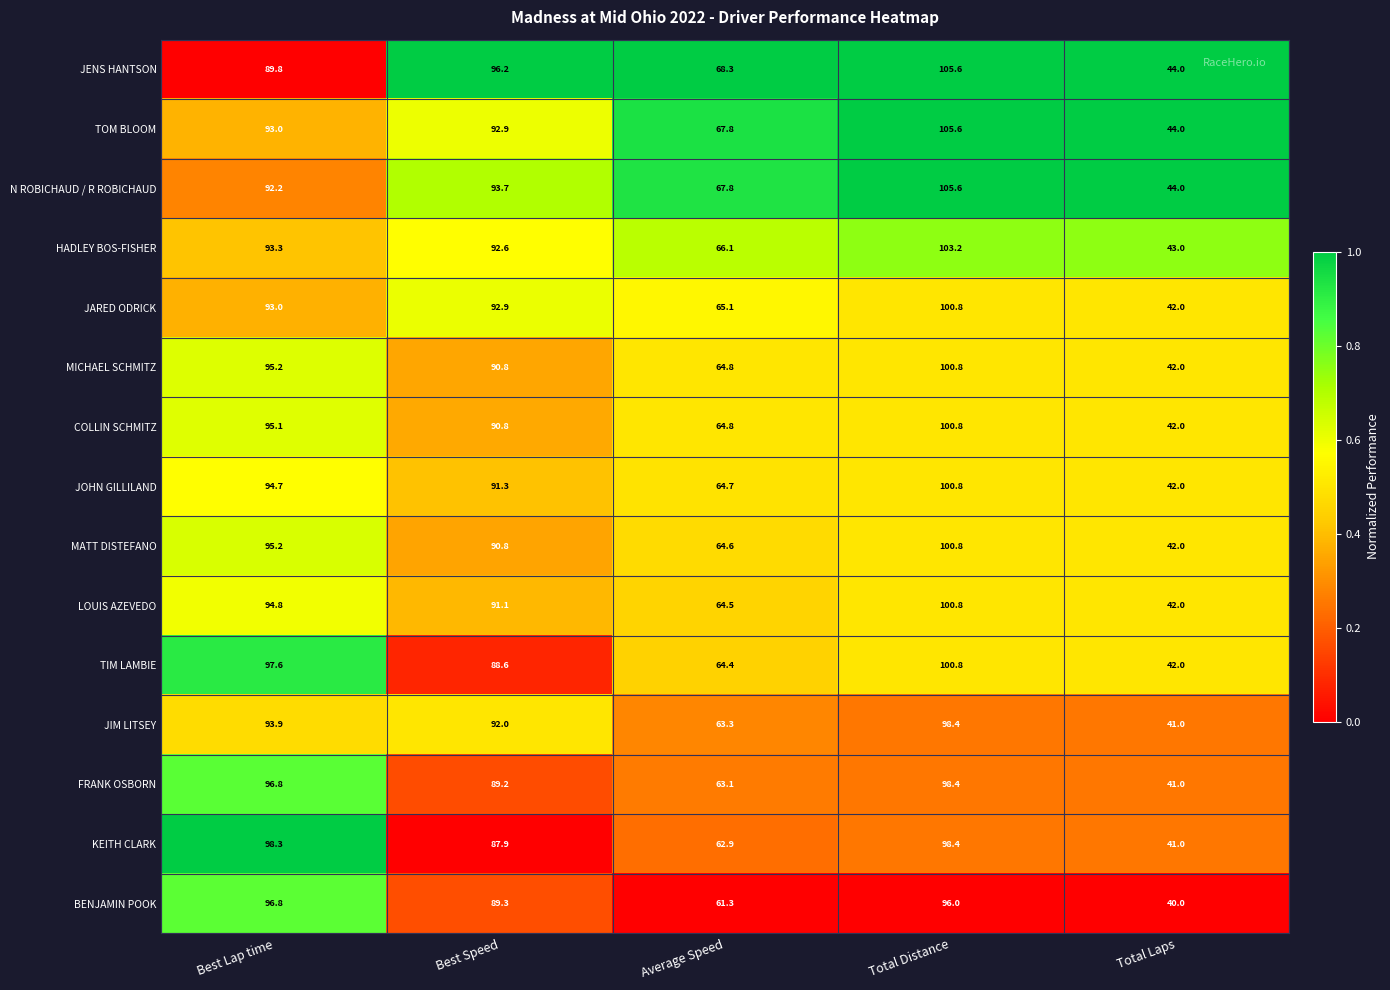

What is the approximate value of JENS HANTSON at Average Speed?

68.3